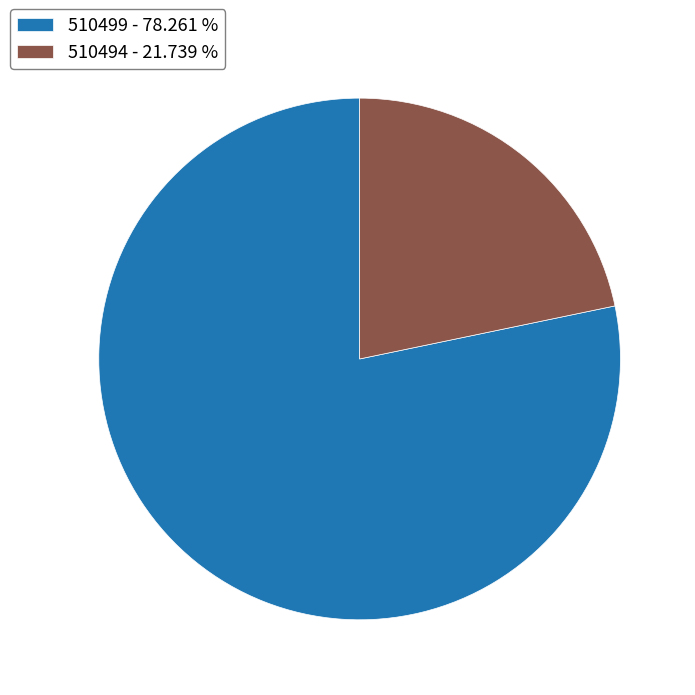

Is it true that 510499 is 67% of the pie?

False